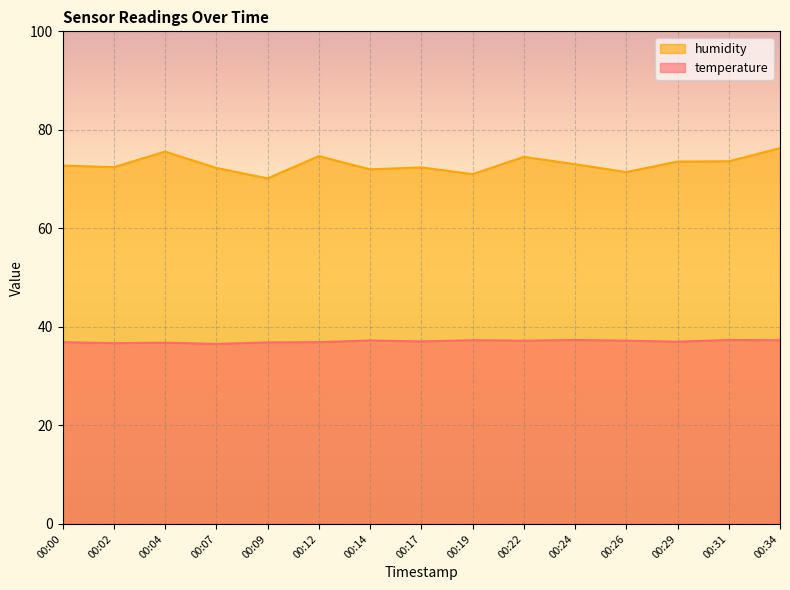

At which label does temperature first exceed 37?

00:14